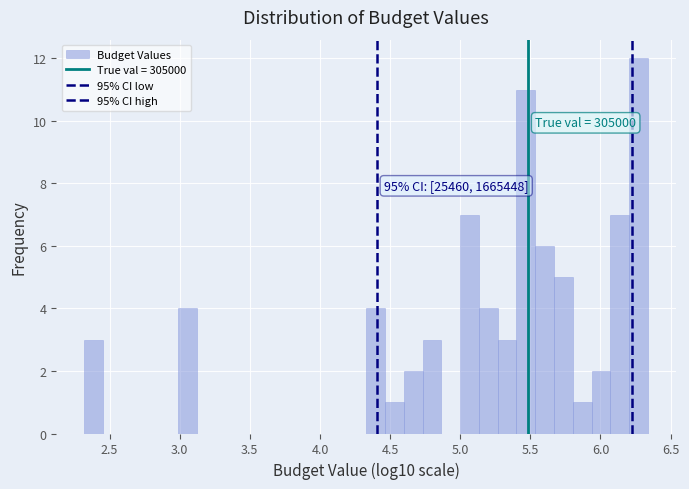

Read against the x-axis, roughly where is the centre of the tallest bar?

6.25